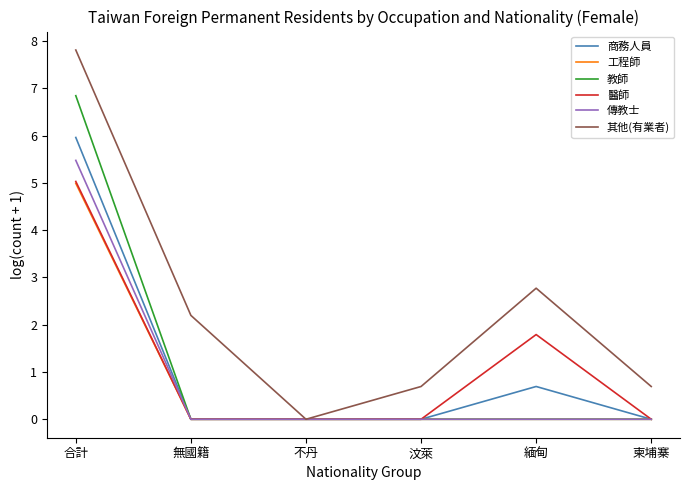

At which category is the sum across all series the highest?

合計